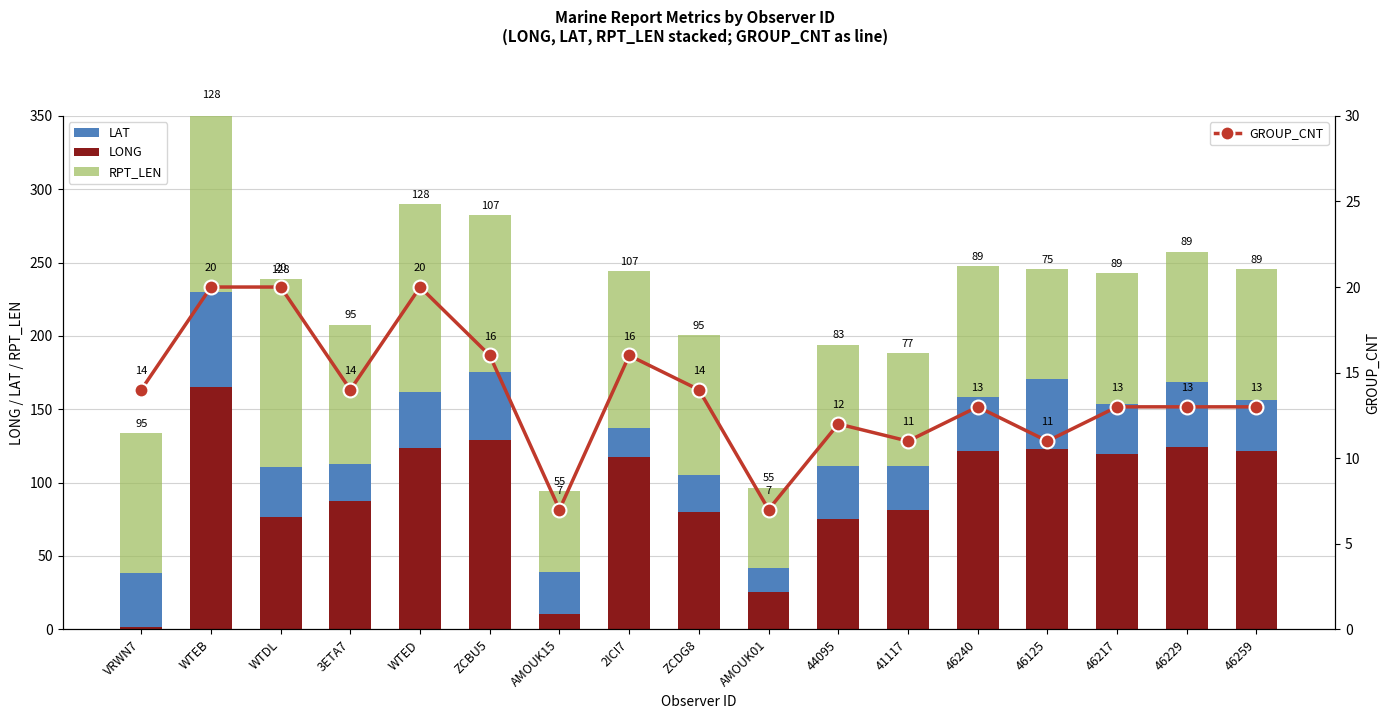

Reading left to right, extract all data points from this chart.

LONG: 1.7	165.4	76.5	87.6	123.6	128.8	10.6	117.7	79.8	25.5	75.3	81.1	121.9	122.6	119.4	124.5	121.7
LAT: 37.0	64.5	34.2	25.1	38.0	46.7	28.5	19.3	25.7	16.0	35.8	30.0	36.6	47.9	34.2	43.8	34.7
RPT_LEN: 95.0	128.0	128.0	95.0	128.0	107.0	55.0	107.0	95.0	55.0	83.0	77.0	89.0	75.0	89.0	89.0	89.0
GROUP_CNT: 14.0	20.0	20.0	14.0	20.0	16.0	7.0	16.0	14.0	7.0	12.0	11.0	13.0	11.0	13.0	13.0	13.0